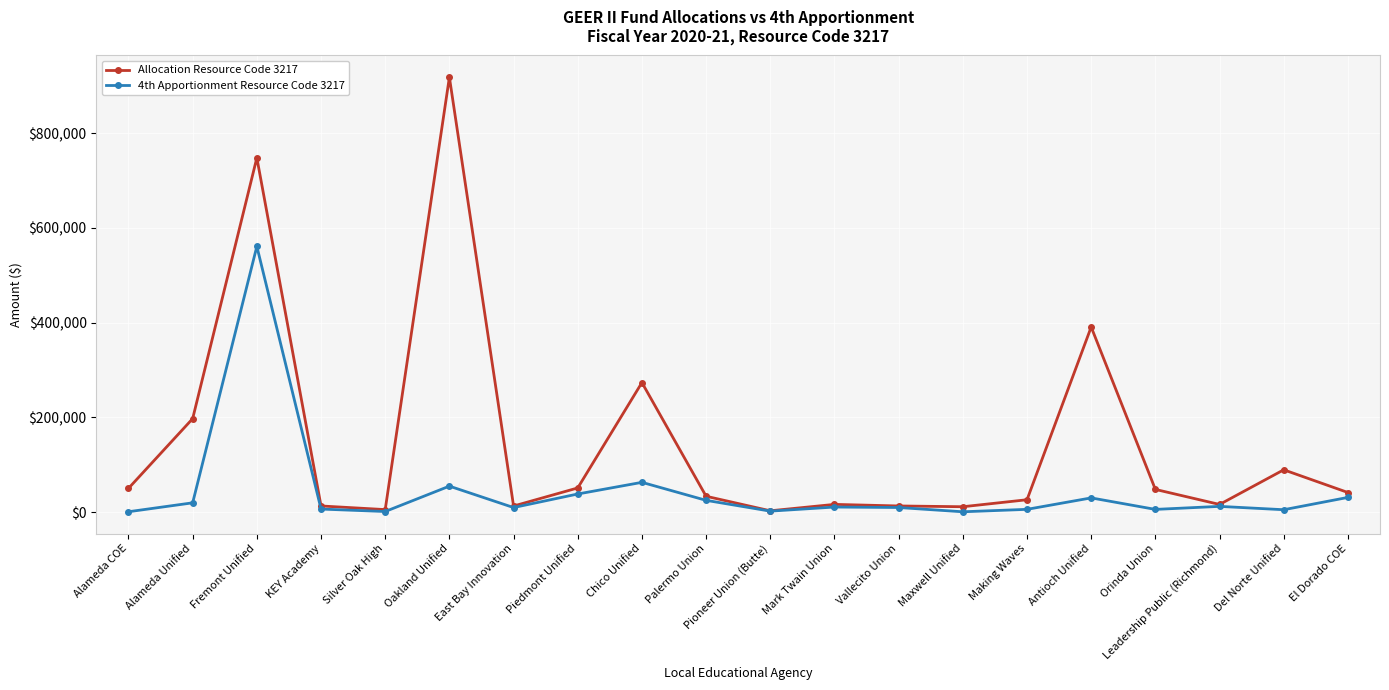

At how many categories does at least one series exceed 597377?

2